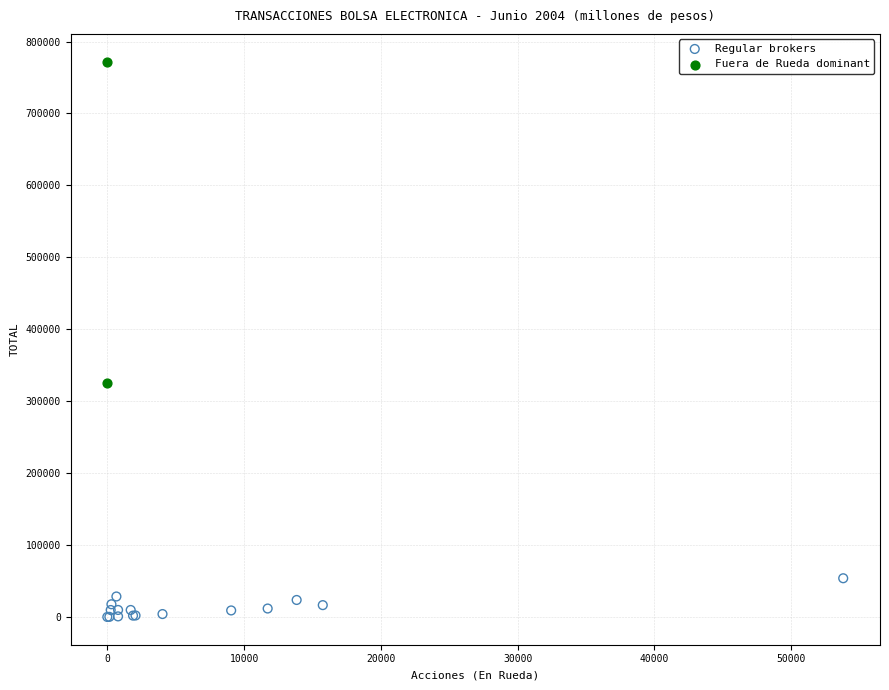

Which series has the largest Y range (max minus min)?

Fuera de Rueda dominant